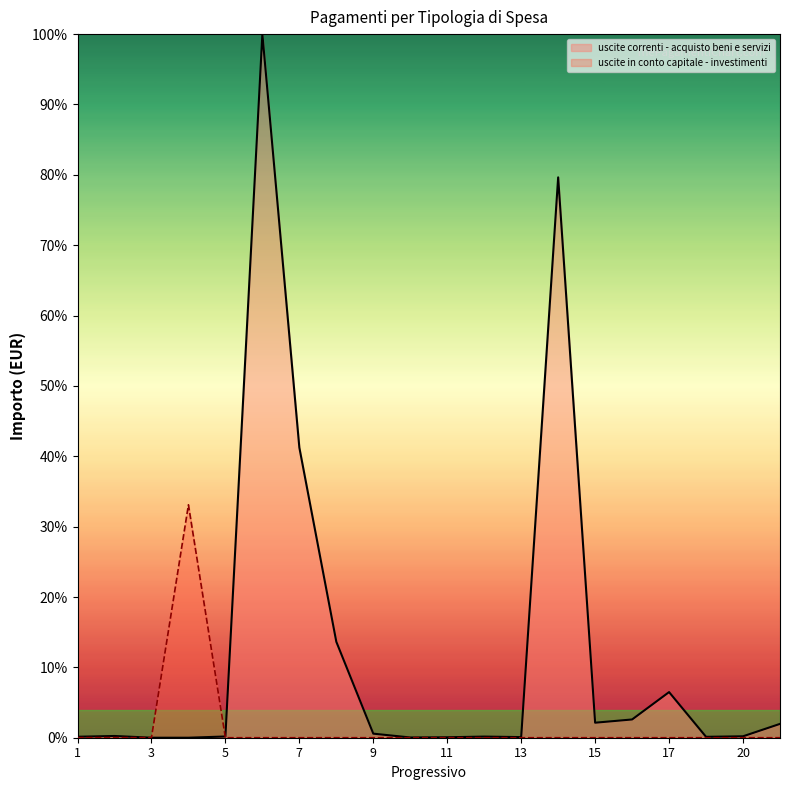

Which has a higher value, 1 or 2?

2